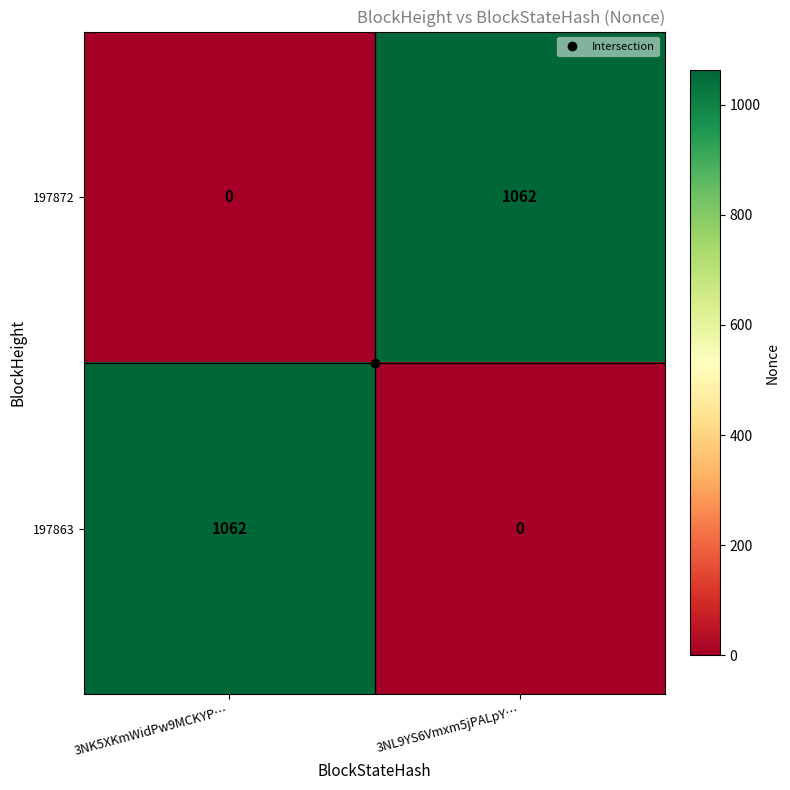

The value of 197863 at 3NL9YS6Vmxm5jPALpY… is -626. True or false?

False